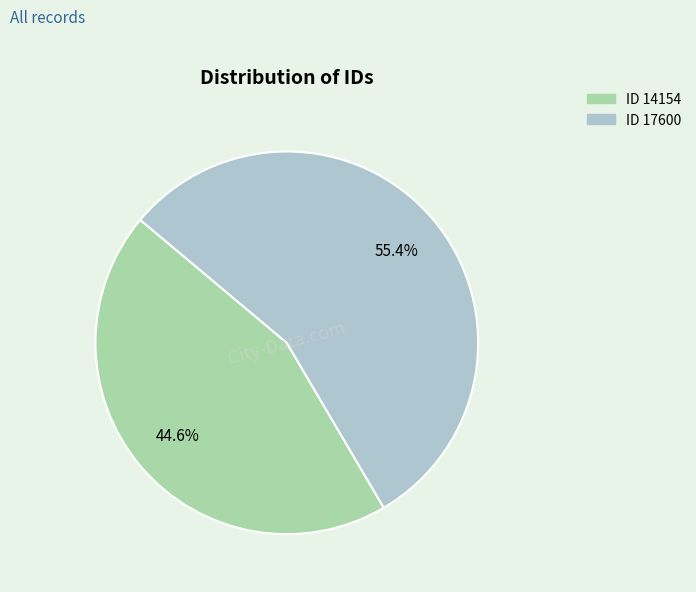

To the nearest percent, what percentage of the pie is ID 14154?

45%